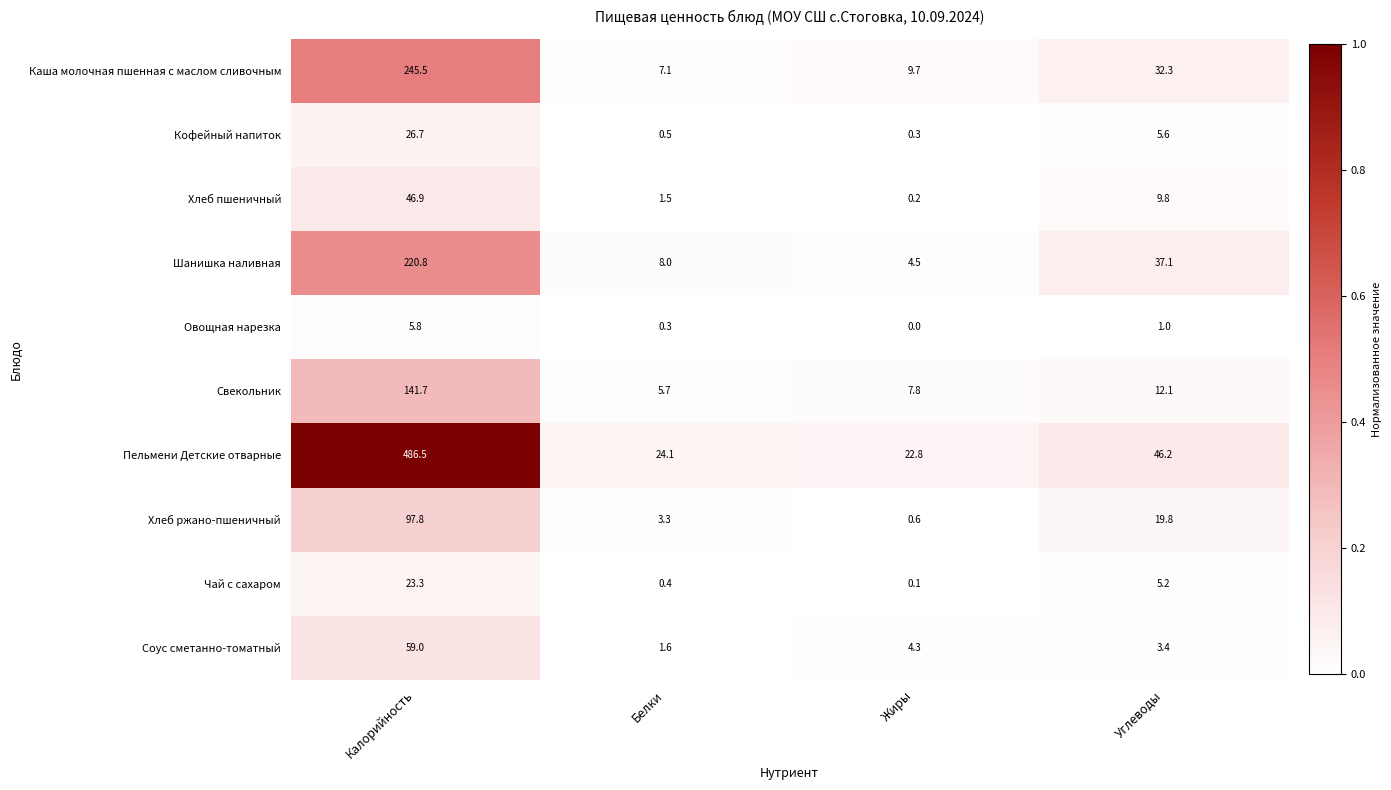

What is the total value across all series at Углеводы?

172.5